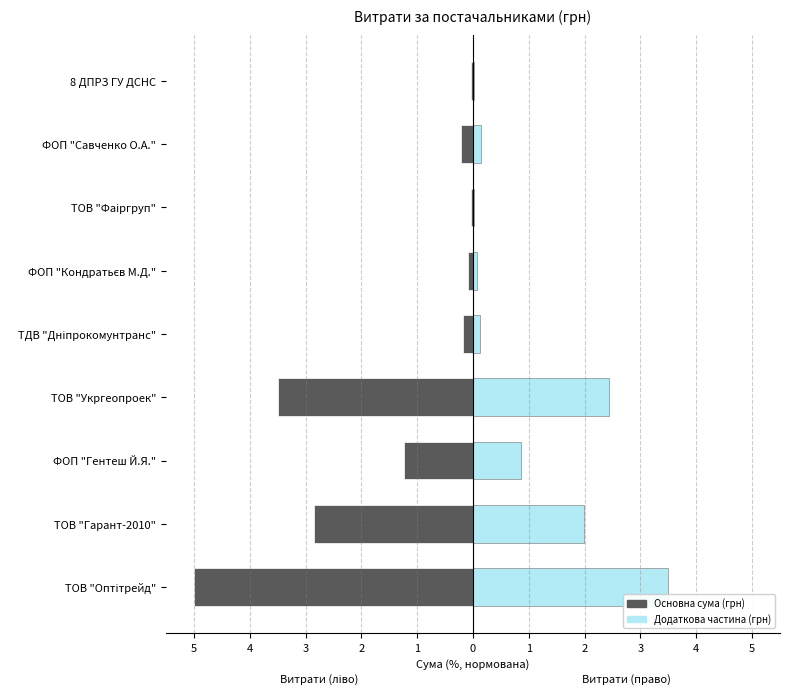

What is the difference between the highest and lowest values at ТОВ "Гарант-2010"?

4.8